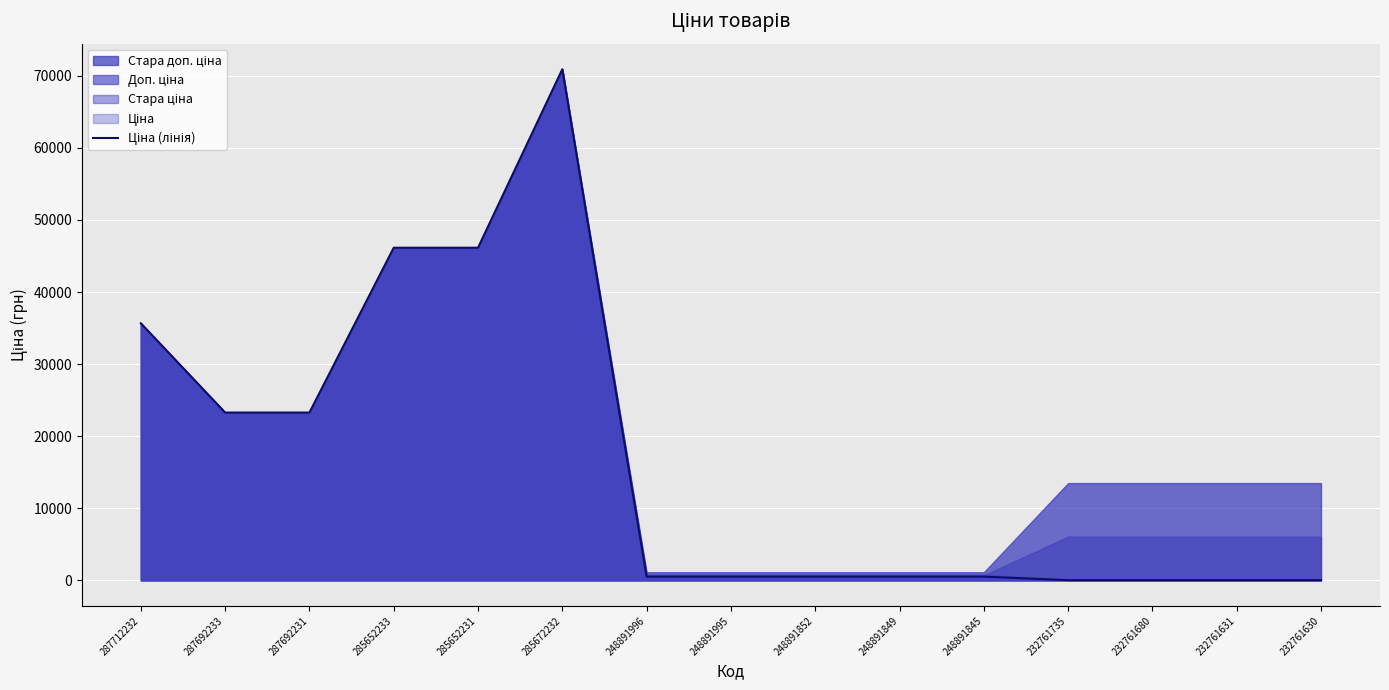

Between 232761735 and 232761680, which is larger?

232761735